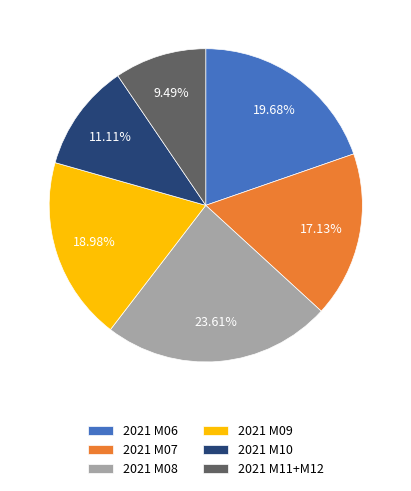

Is the sum of 2021 M08 and 2021 M09 greater than half?

No